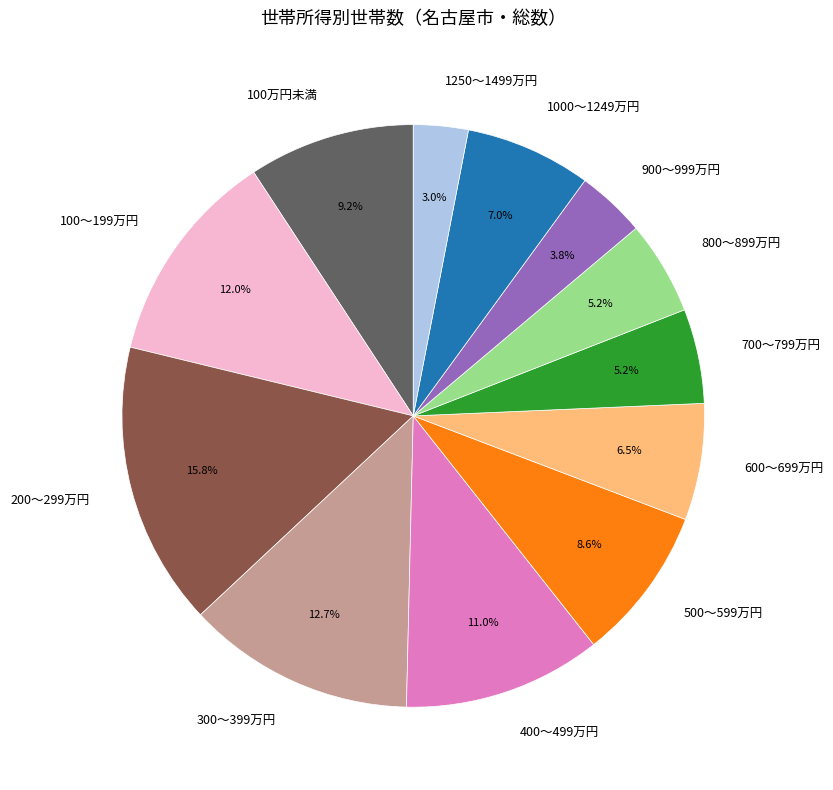

To the nearest percent, what is the difference between the 100～199万円 and 200～299万円 slice percentages?

4%